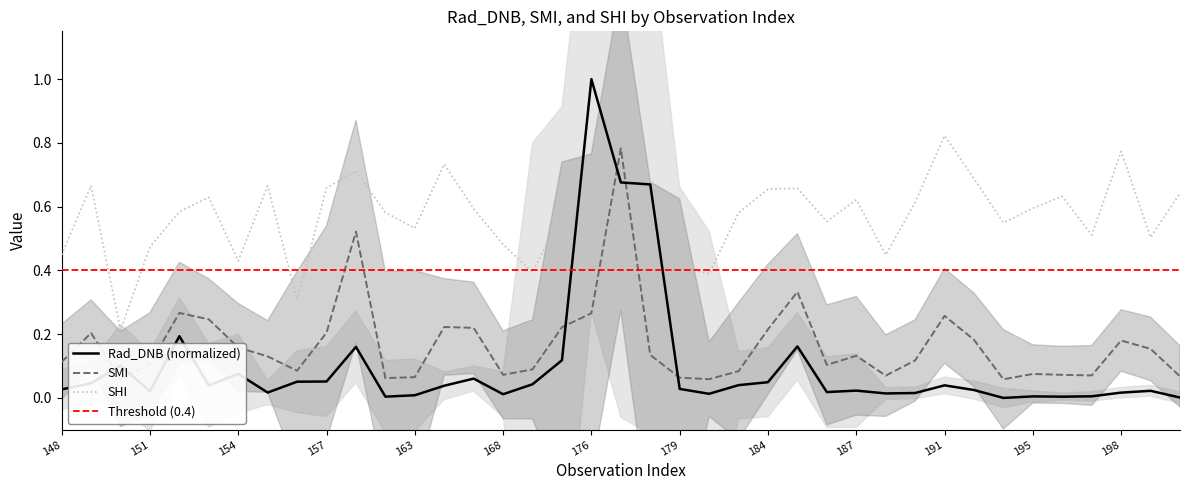

Between which two adjacent categories do Rad_DNB and SHI first intersect?

170 and 176